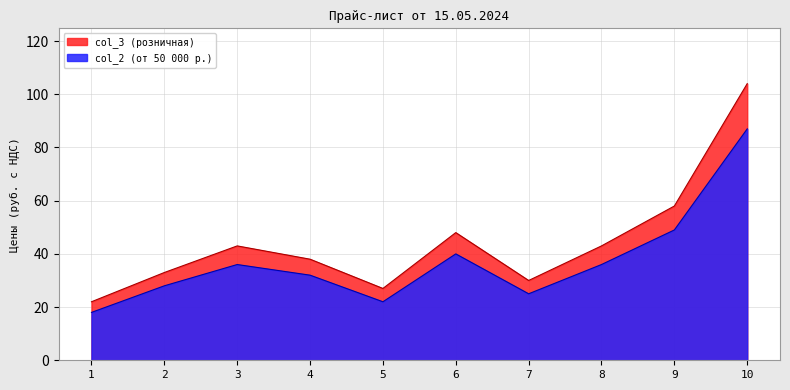

Which series has the largest total across all categories?

col_3 (розничная)